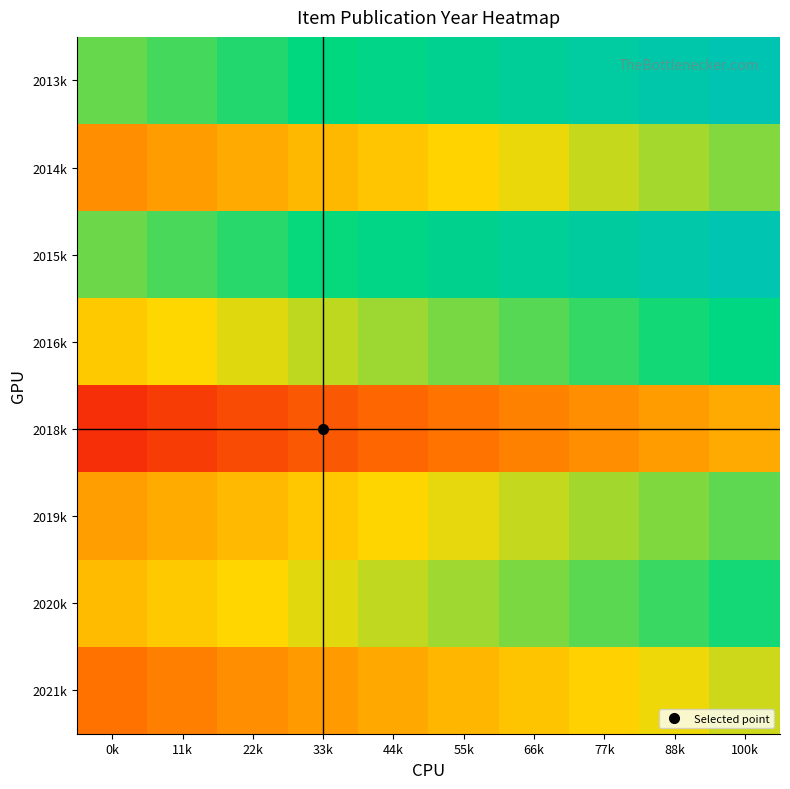

At 11k, list the series in order from largest to smallest.

2013k, 2015k, 2016k, 2020k, 2019k, 2014k, 2021k, 2018k